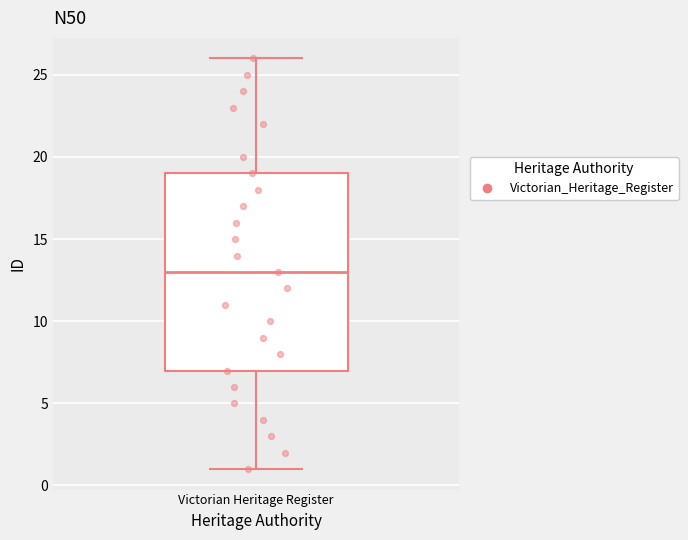

Transcribe this box plot: give where the median line is, the range the box spans, and where the two whiskers end, as read against the y-axis. The values are not printed on the chart, so give them approximately, as read against the axis.

median 13, box 7 to 19, whiskers 1 to 26